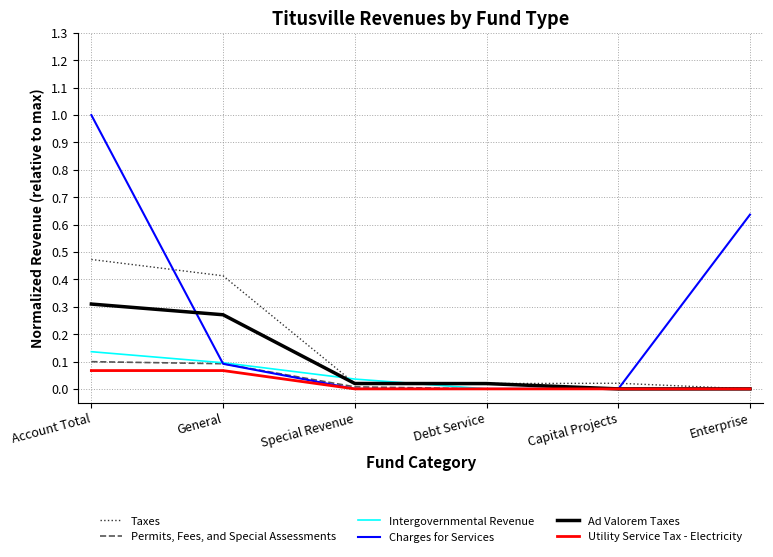

At how many categories does at least one series exceed 0?

6